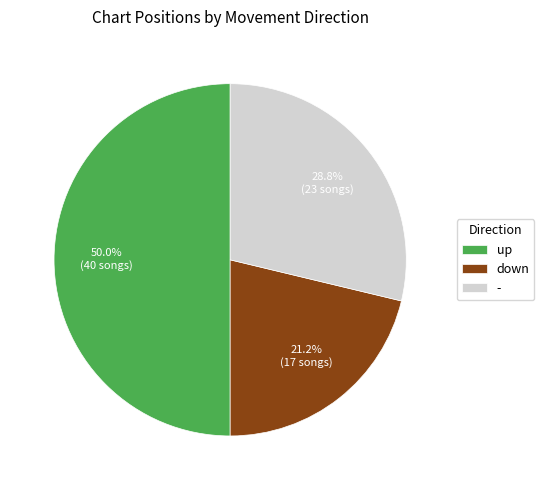

Does down represent more than half of the total?

No